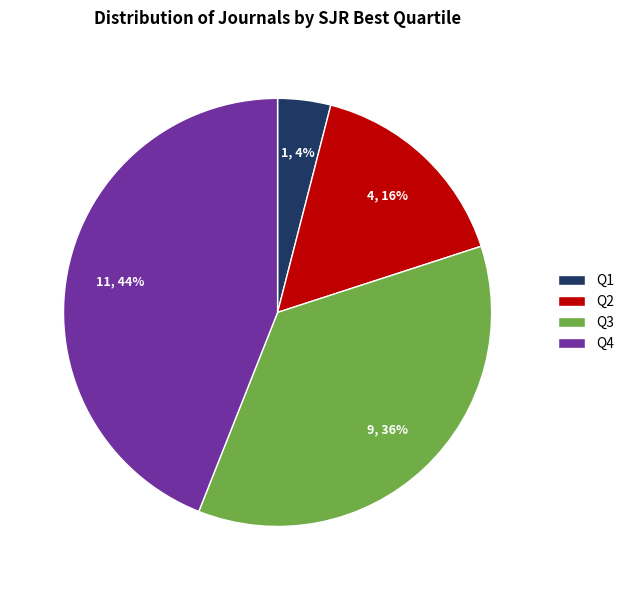

Rank the categories by value from lowest to highest.

Q1, Q2, Q3, Q4